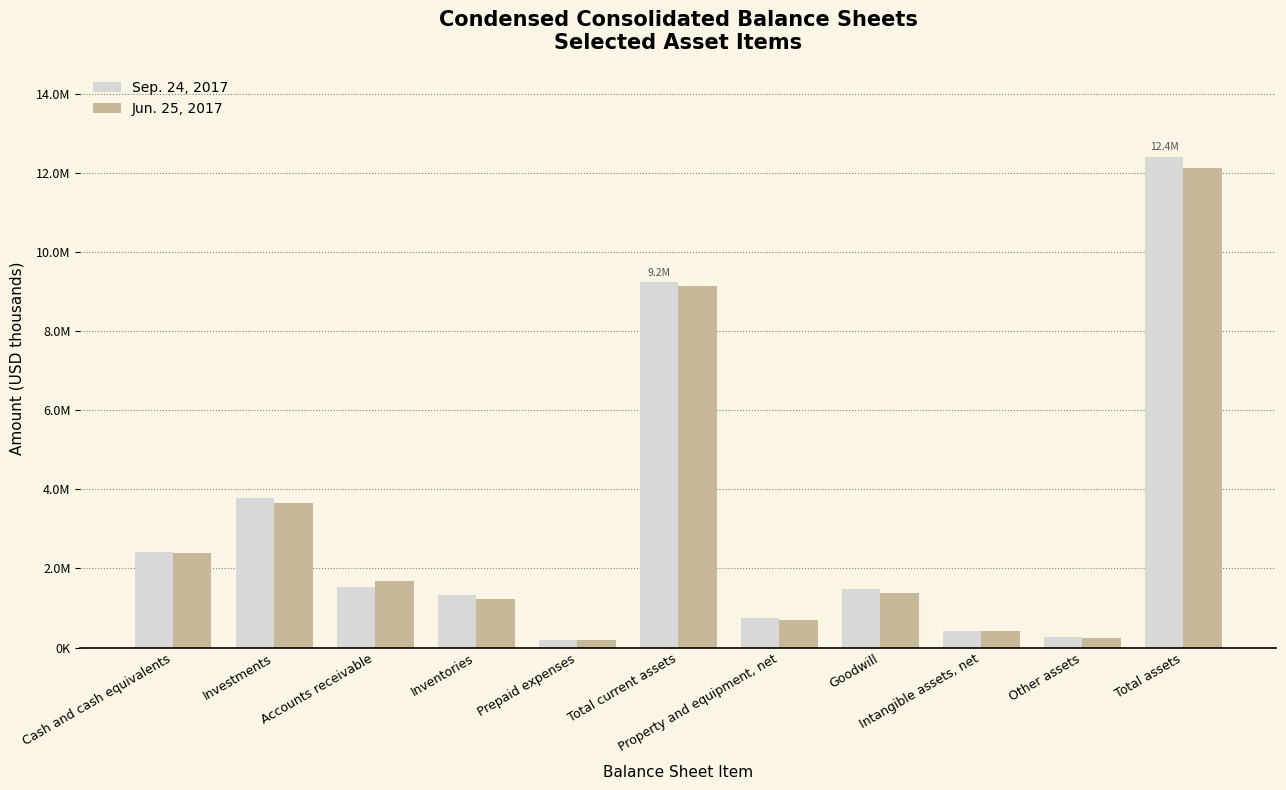

Rank the series by their maximum value, from highest to lowest.

Sep. 24, 2017, Jun. 25, 2017